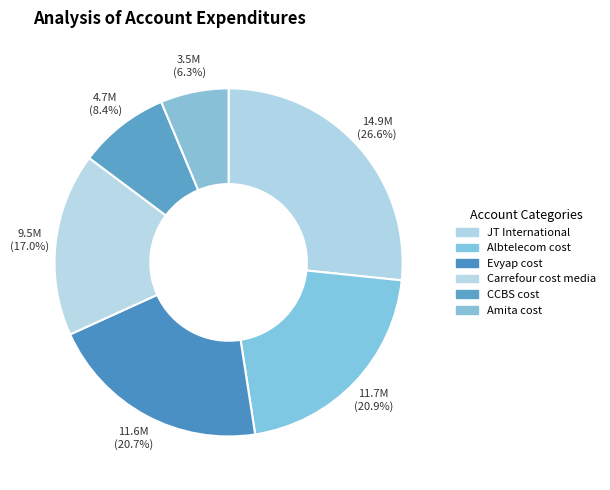

The Evyap cost slice represents 21% of the pie. True or false?

True